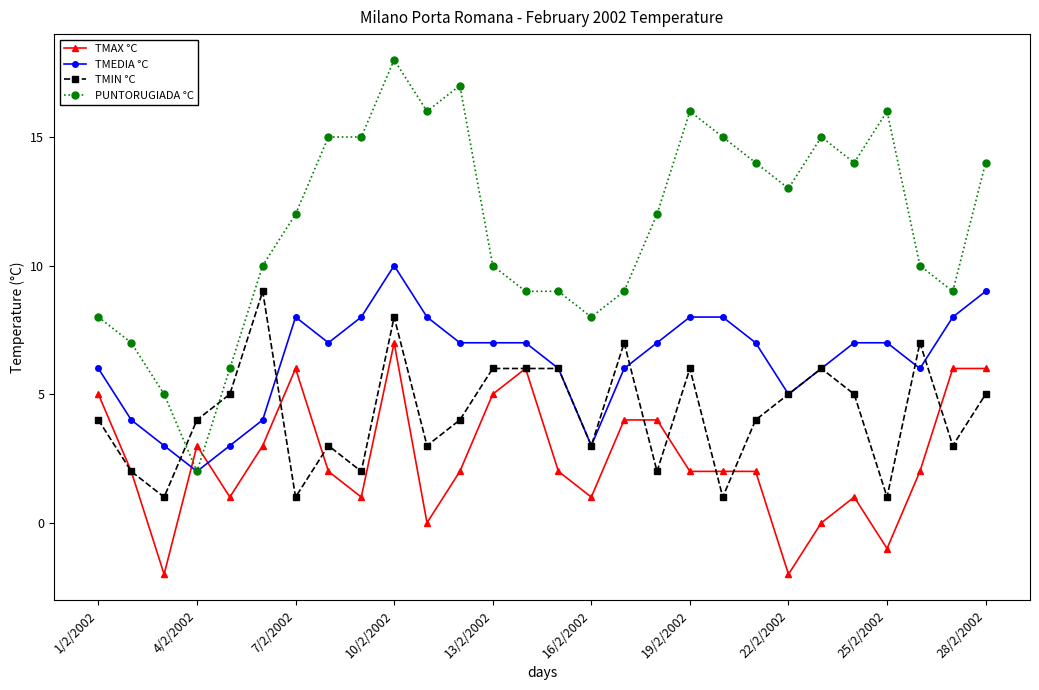

How many lines are shown in the chart?

4